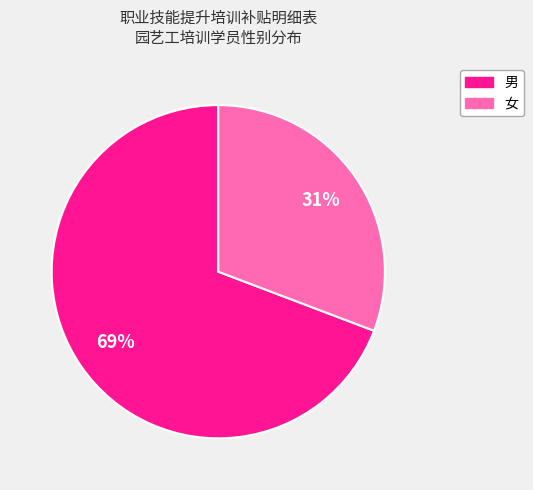

Rank the categories by value from lowest to highest.

女, 男